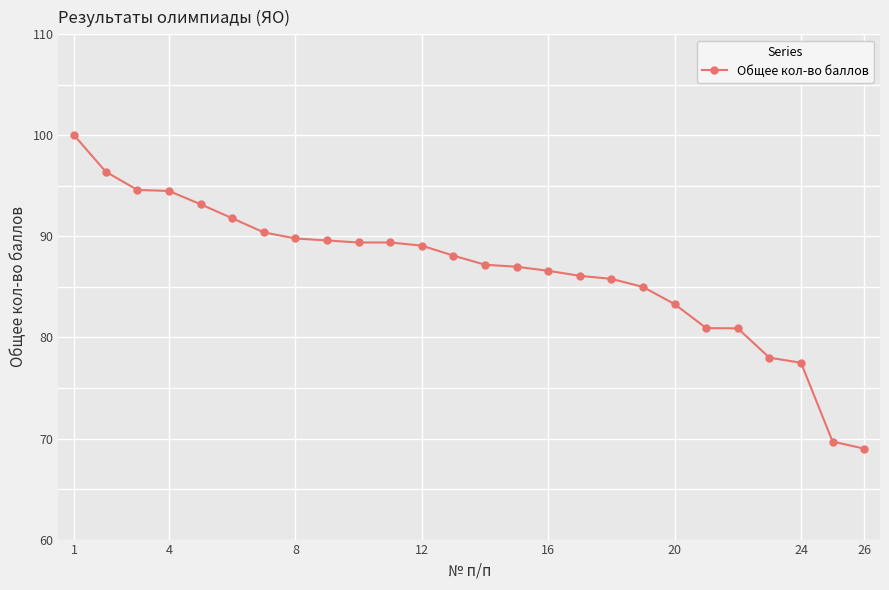

How many data points does each series have?

26